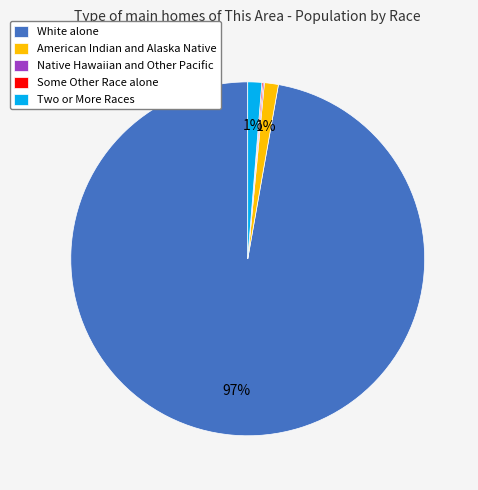

Between White alone and Two or More Races, which is larger?

White alone